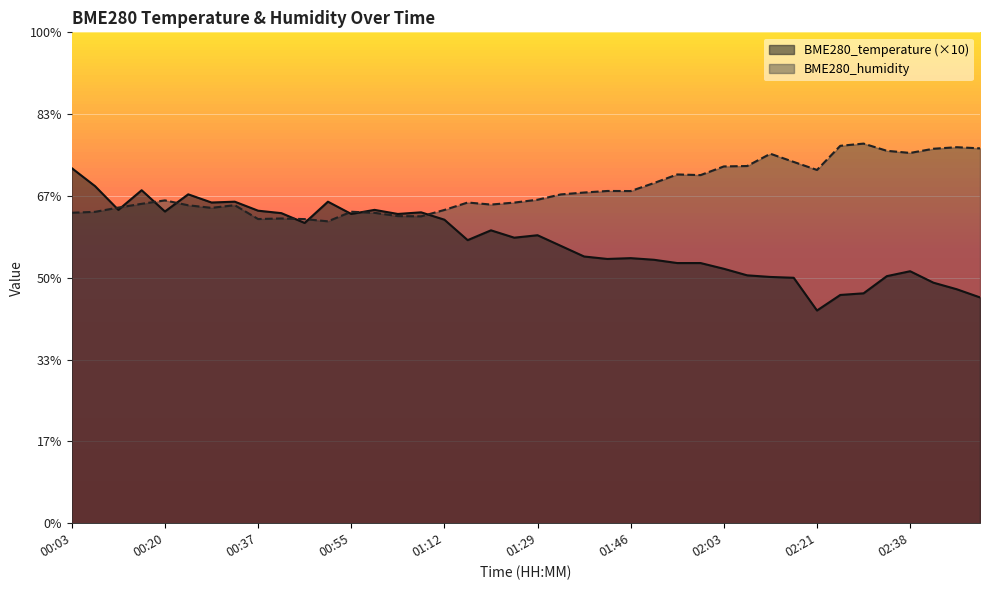

At how many categories does at least one series exceed 43?

13